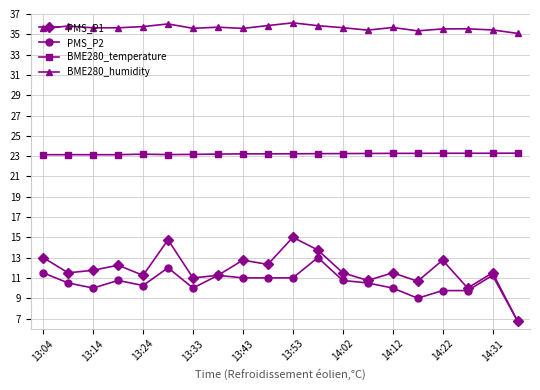

At how many categories does at least one series exceed 26?

20